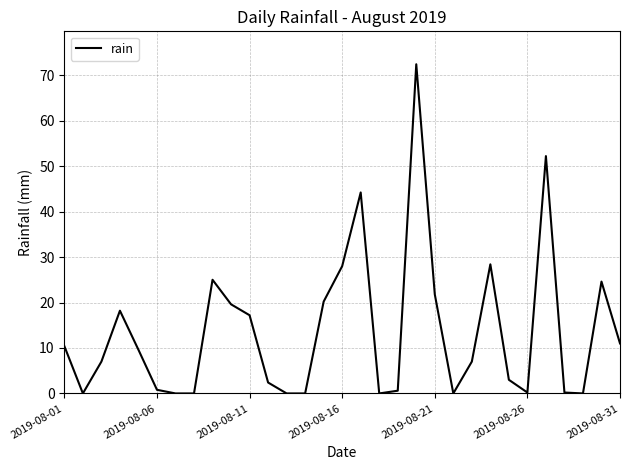

What is the greatest value displayed?

72.4